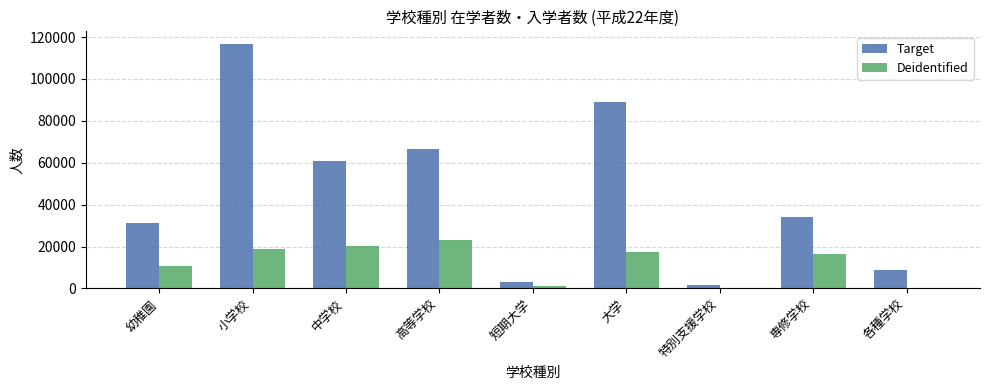

What is the maximum value shown in the chart?

116889